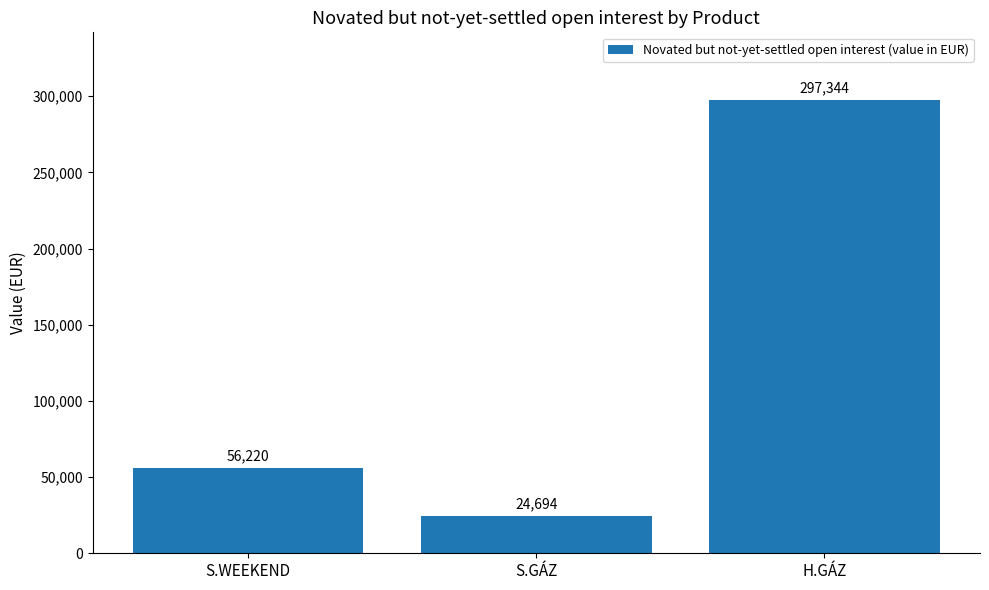

What is the change in value from S.GÁZ to H.GÁZ?

+272649.8